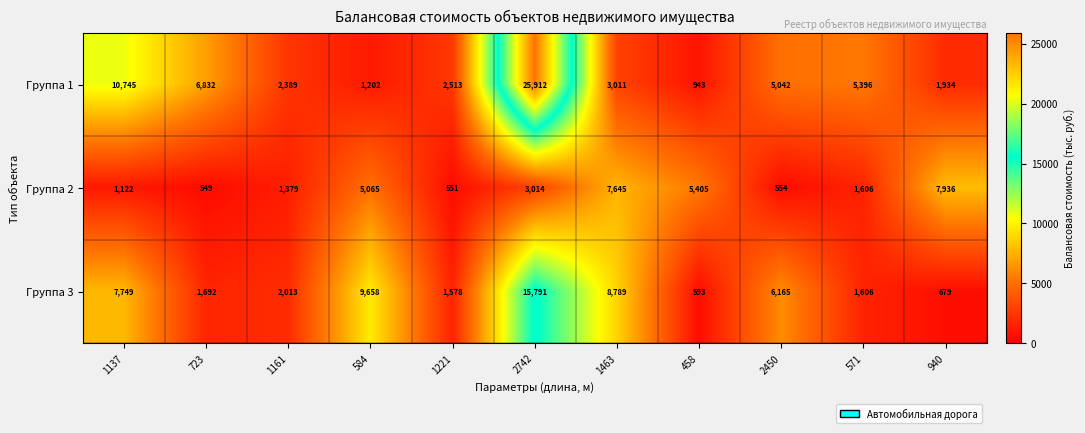

What is the total value across all series at 723?

9073